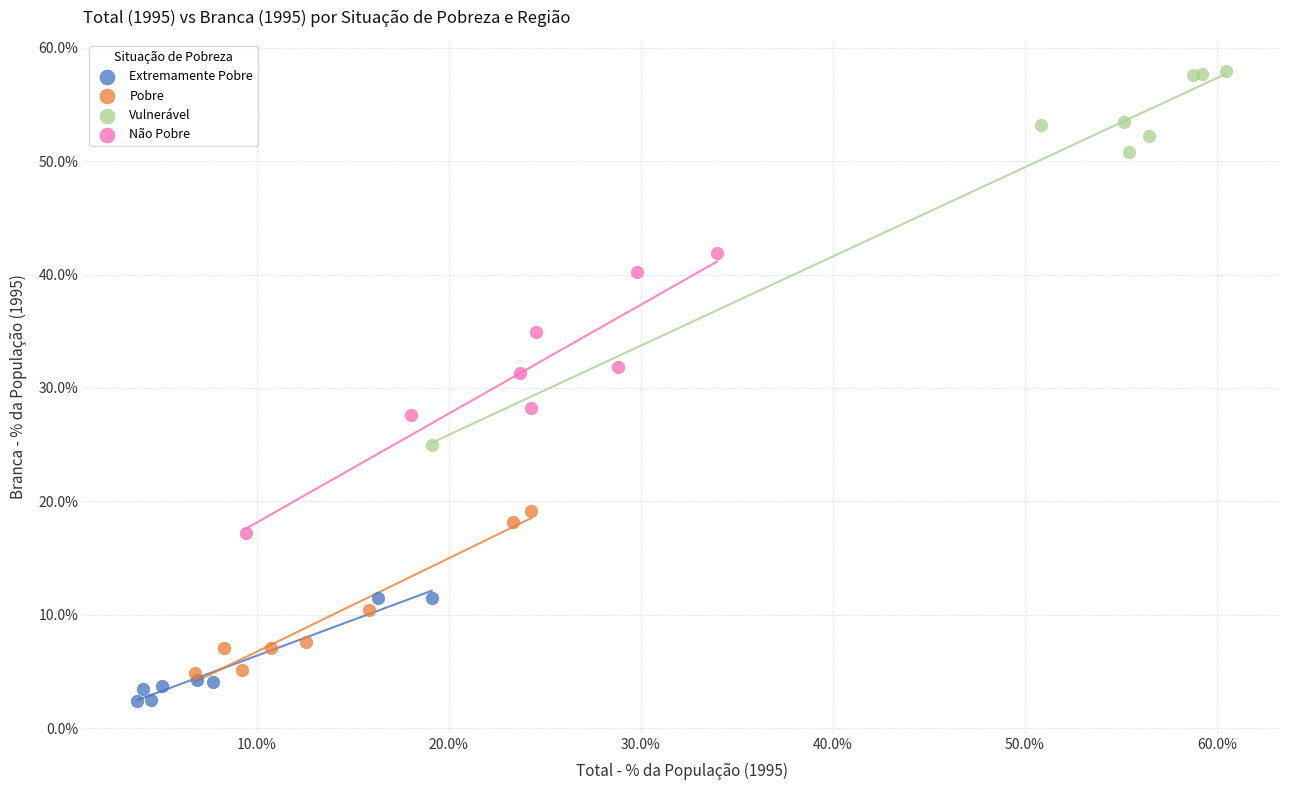

Which series reaches the maximum Y coordinate?

Vulnerável